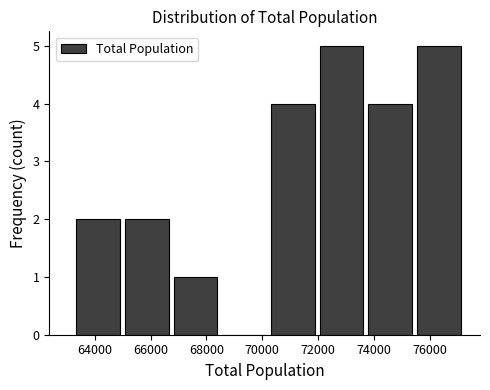

Reading left to right, list every bar in this chart as the range it spans on the x-axis followed by its height. Neither the bar edges nor the heights are printed on the chart, so give them approximately, as read against the axes.

63200 to 65000: 2
65000 to 66800: 2
66800 to 68400: 1
68400 to 70200: 0
70200 to 72000: 4
72000 to 73800: 5
73800 to 75400: 4
75400 to 77200: 5